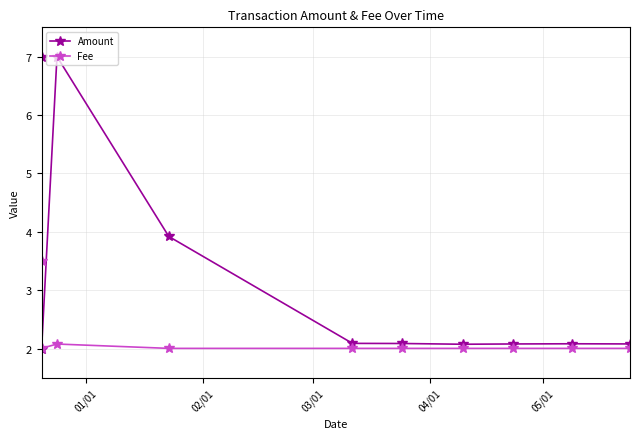

How many lines are shown in the chart?

2